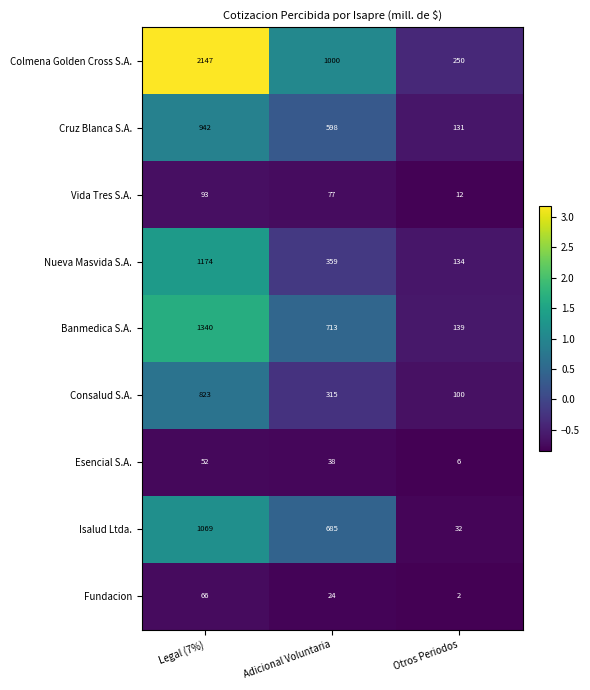

Rank the series by their maximum value, from highest to lowest.

Colmena Golden Cross S.A., Banmedica S.A., Nueva Masvida S.A., Isalud Ltda., Cruz Blanca S.A., Consalud S.A., Vida Tres S.A., Fundacion, Esencial S.A.